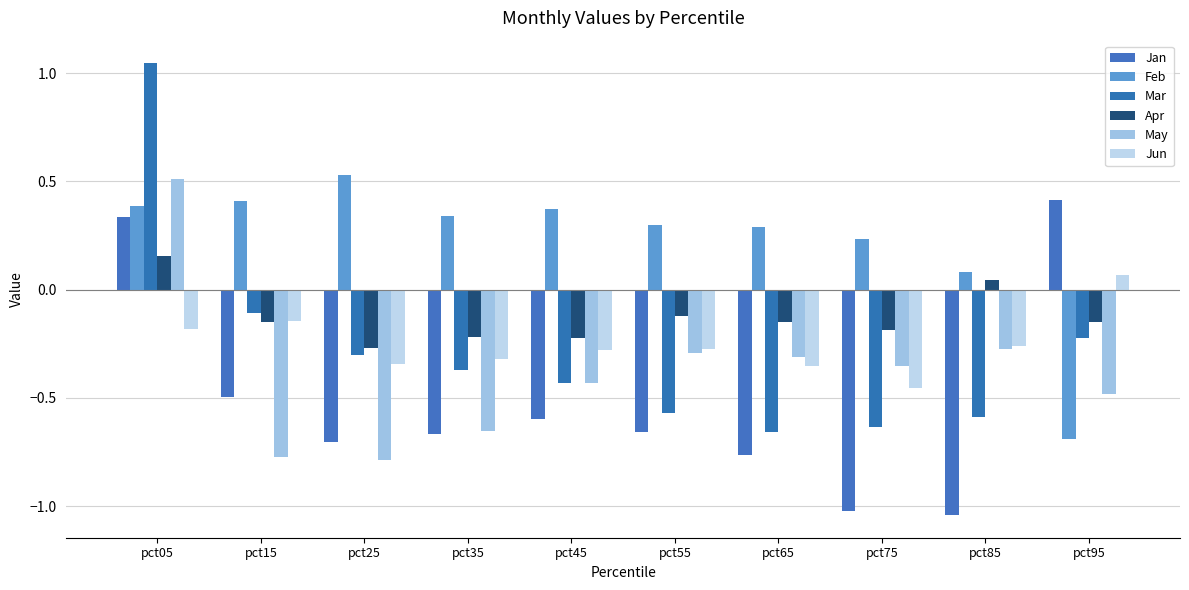

Which category has the highest value in the Feb series?

pct25